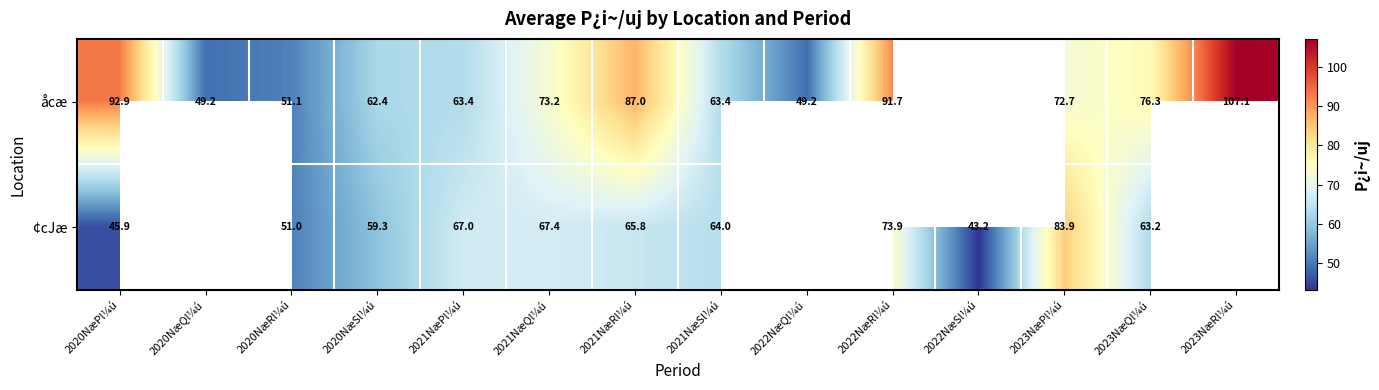

Is the value of ¢cJæ at 2021NæPl¼ú greater than the value of åcæ at 2023NæQl¼ú?

No